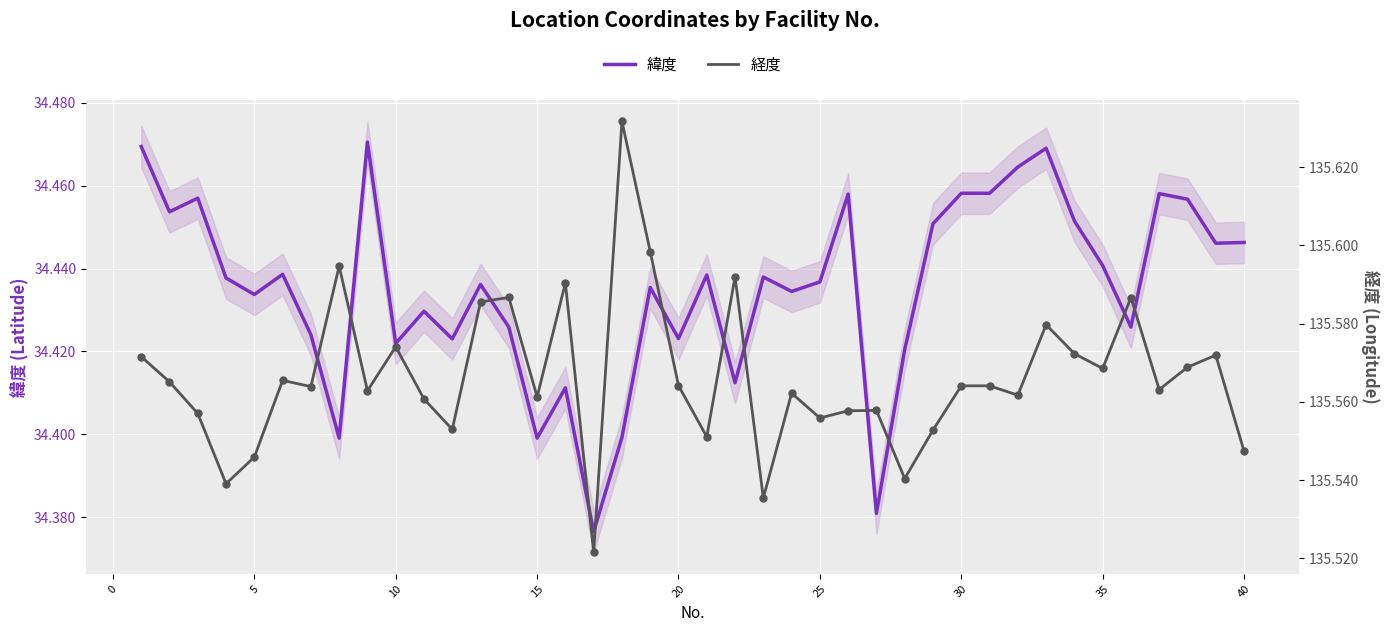

The value of 緯度 at 20 is 21.3. True or false?

False